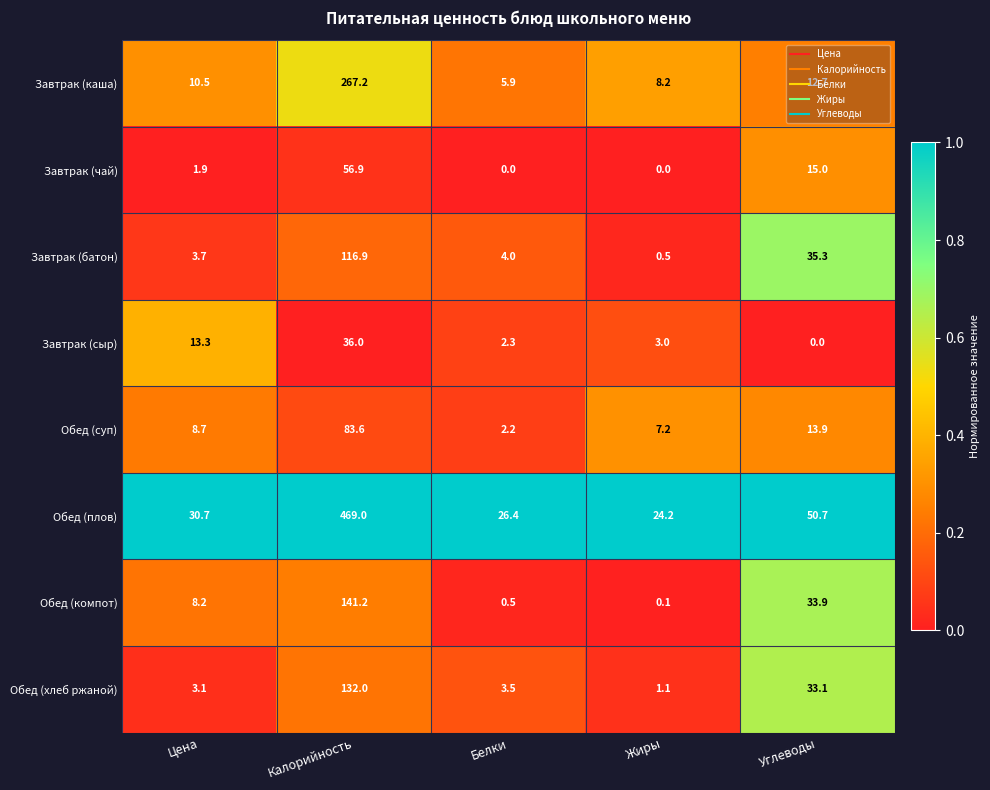

Rank the series at Калорийность from highest to lowest value.

Обед (плов), Завтрак (каша), Обед (компот), Обед (хлеб ржаной), Завтрак (батон), Обед (суп), Завтрак (чай), Завтрак (сыр)